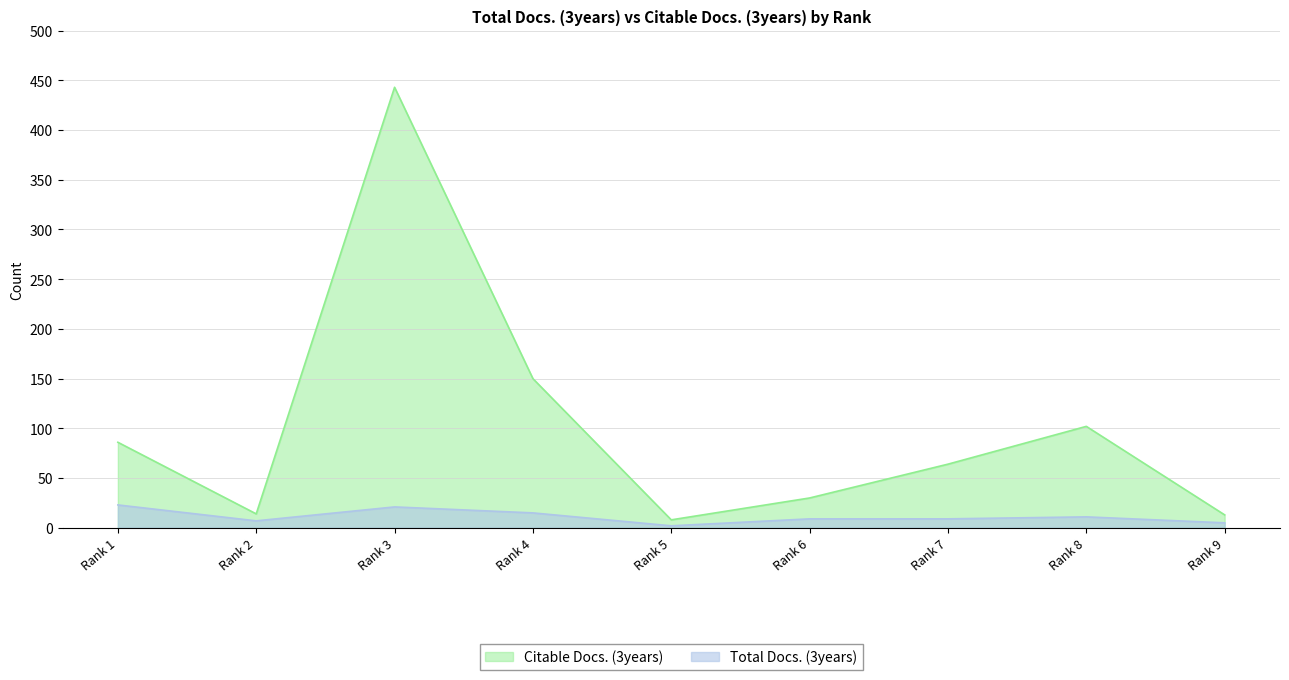

Which label corresponds to the largest value in the chart?

Rank 3